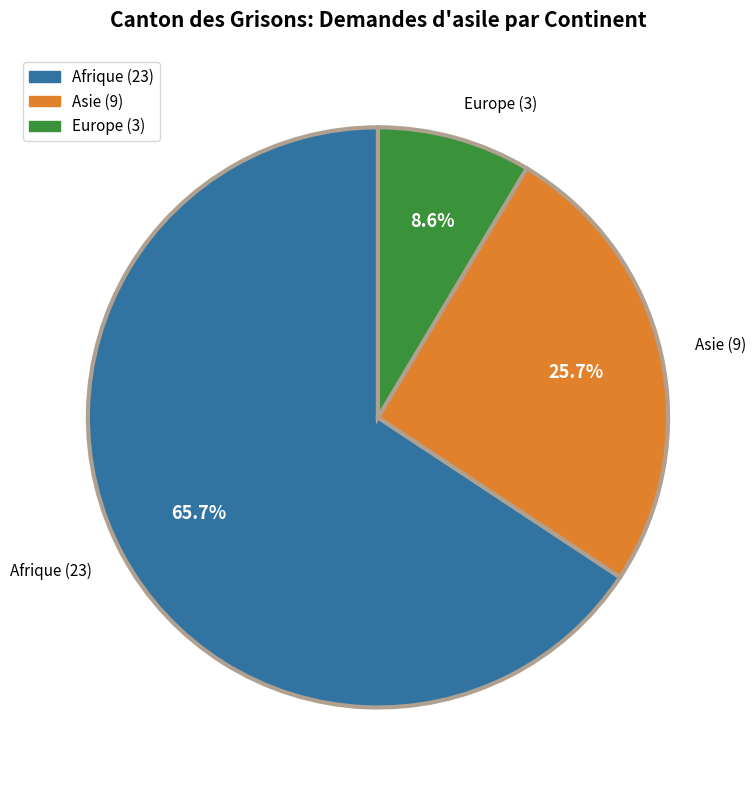

Is the sum of Asie (9) and Europe (3) greater than half?

No